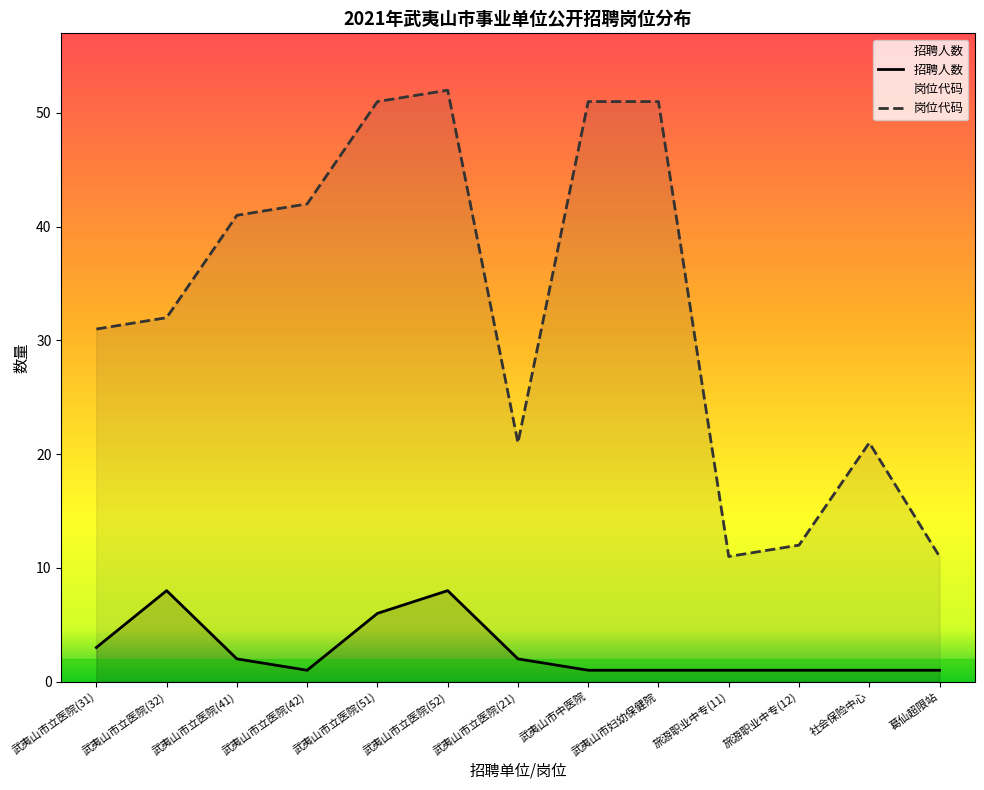

How many lines are shown in the chart?

2